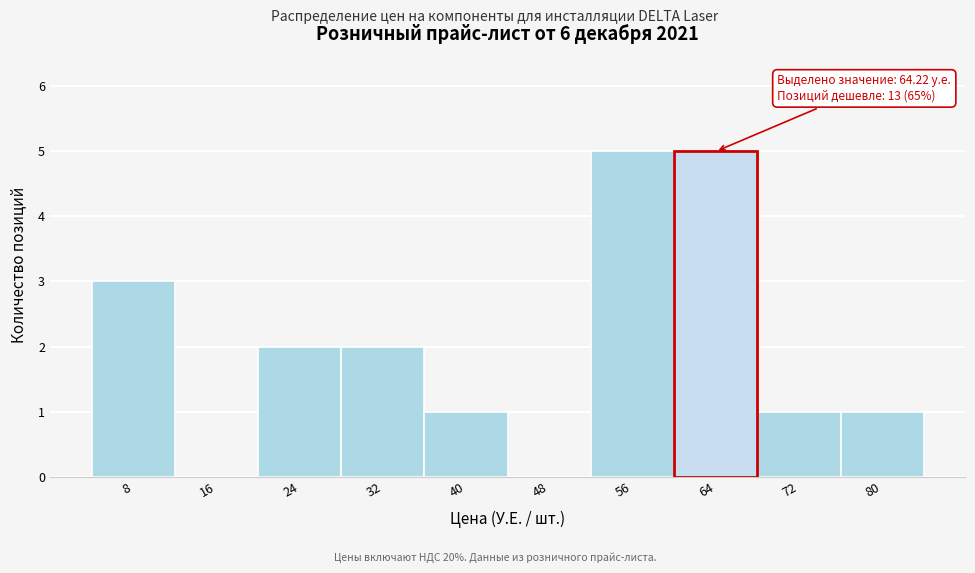

Reading right to left, what are all the values shown in this chart?

80=1	72=1	64=5	56=5	48=0	40=1	32=2	24=2	16=0	8=3